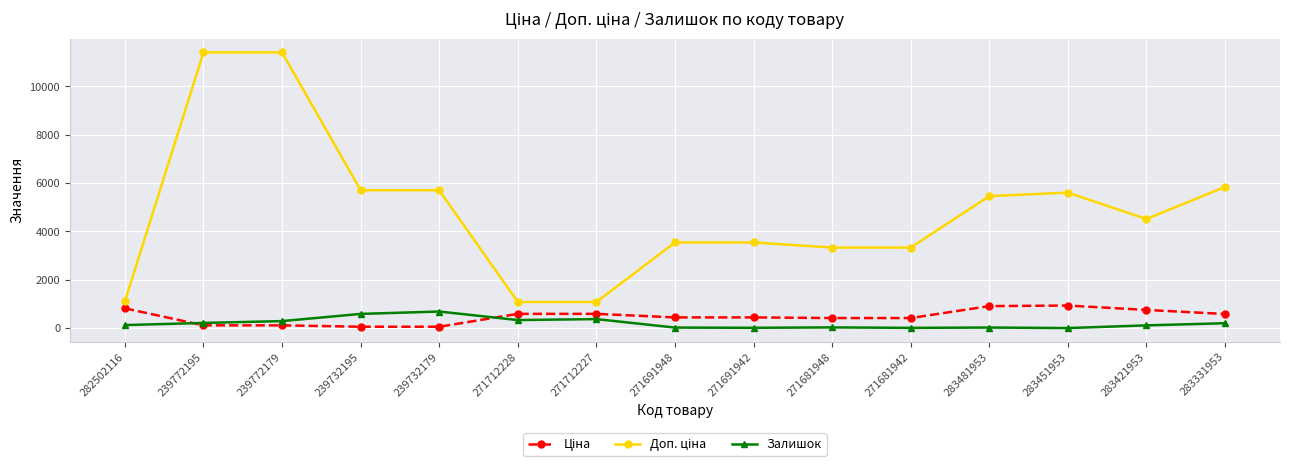

What is the maximum value shown in the chart?

11410.0